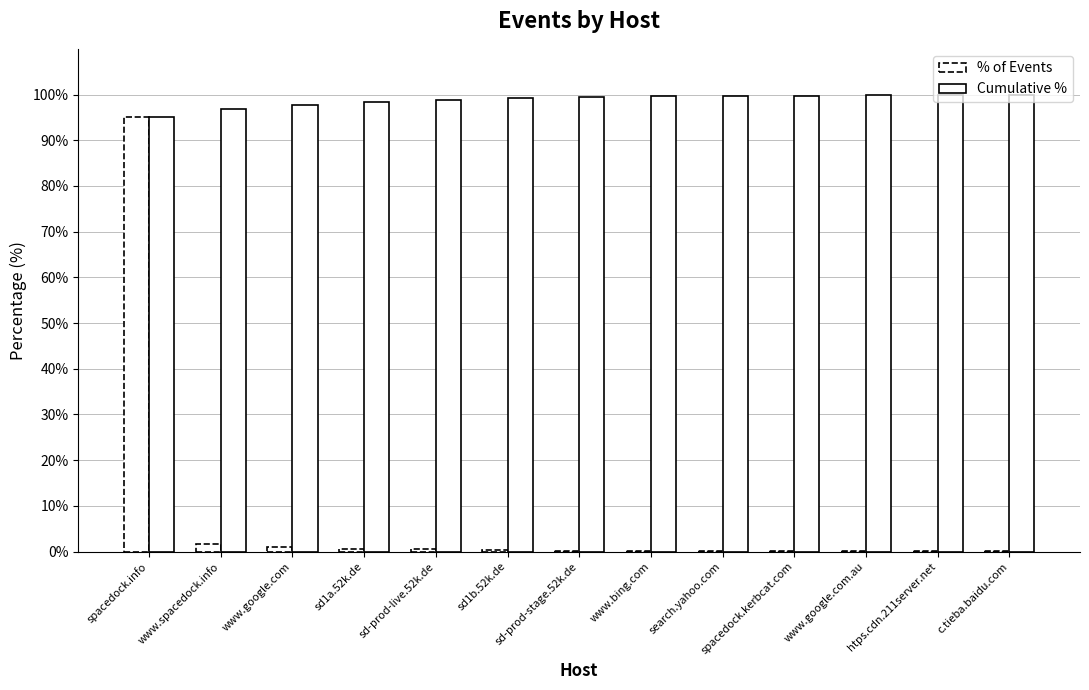

Between www.spacedock.info and sd1b.52k.de, which is larger?

www.spacedock.info